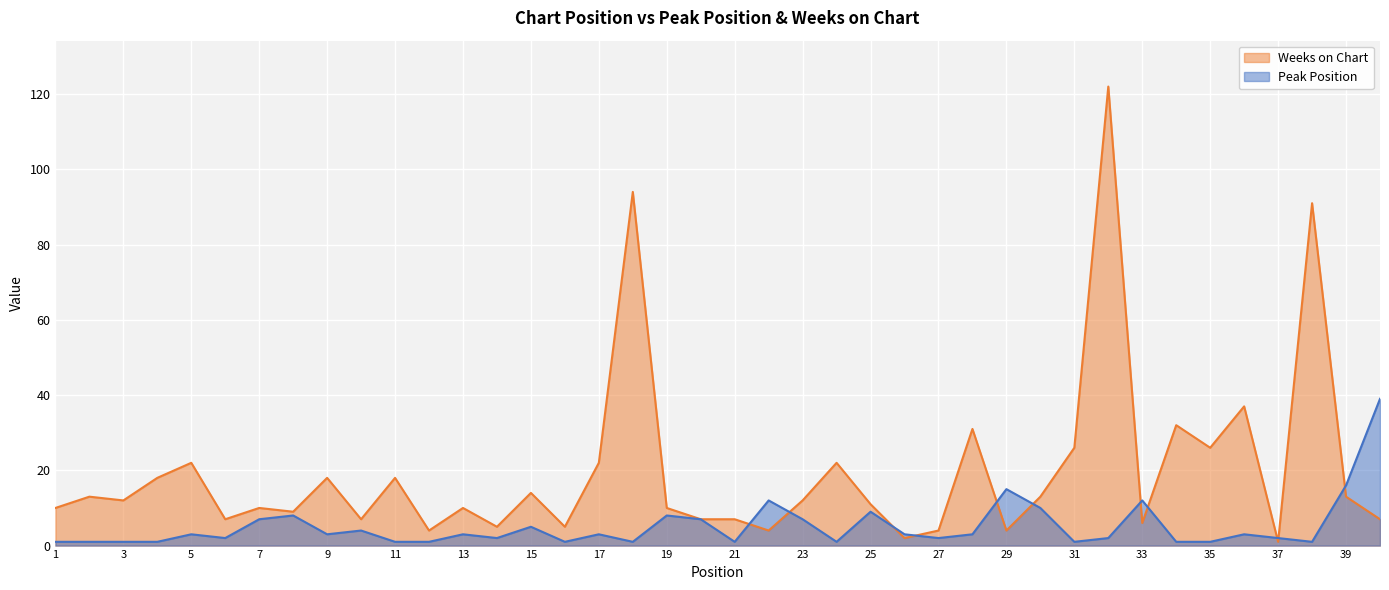

What is the sum of all Weeks on Chart values?

786